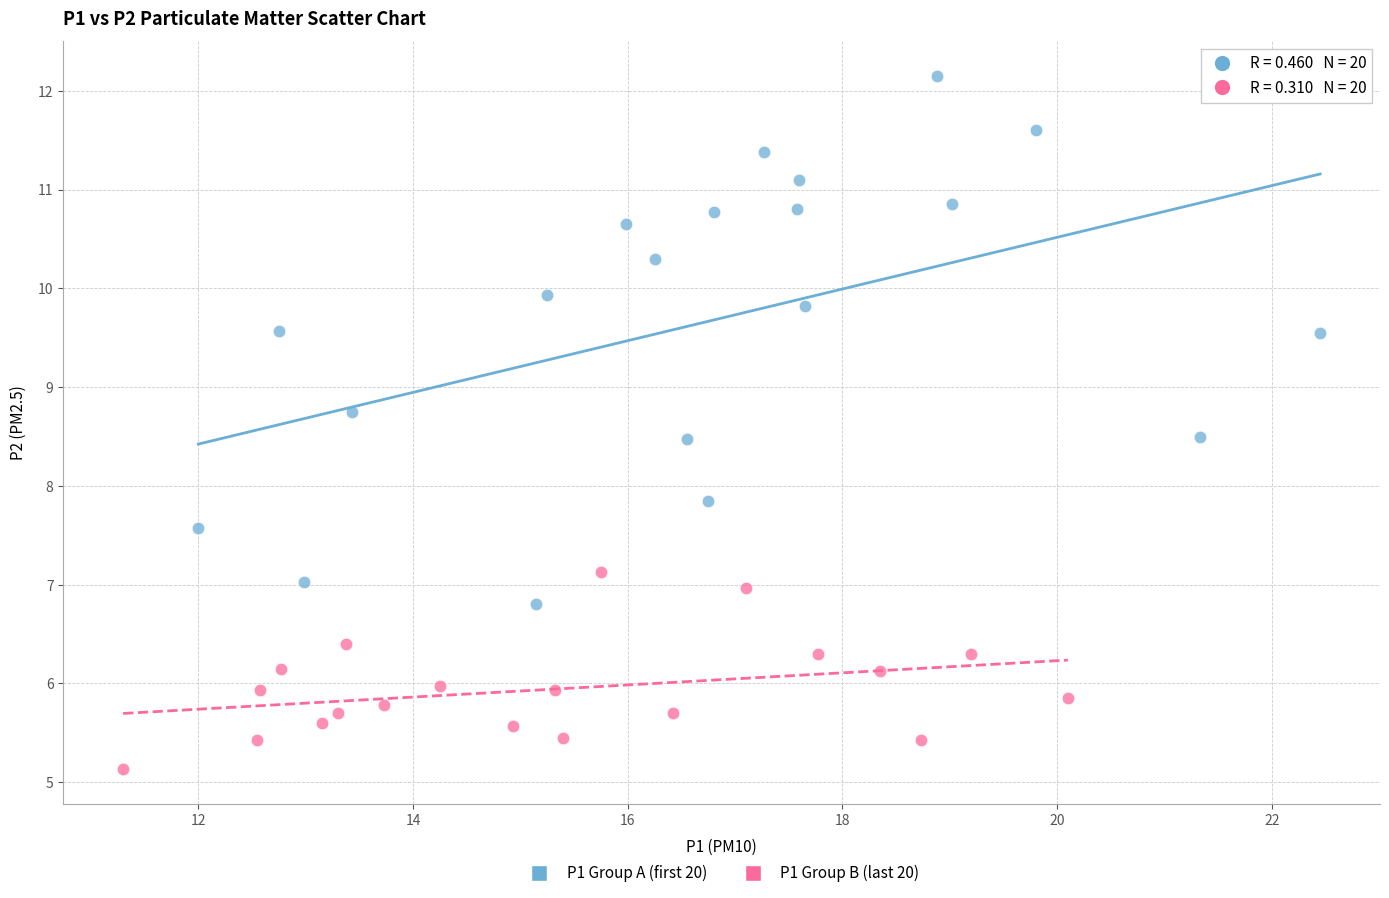

Which series contains the highest Y value?

P1 Group A (first 20)